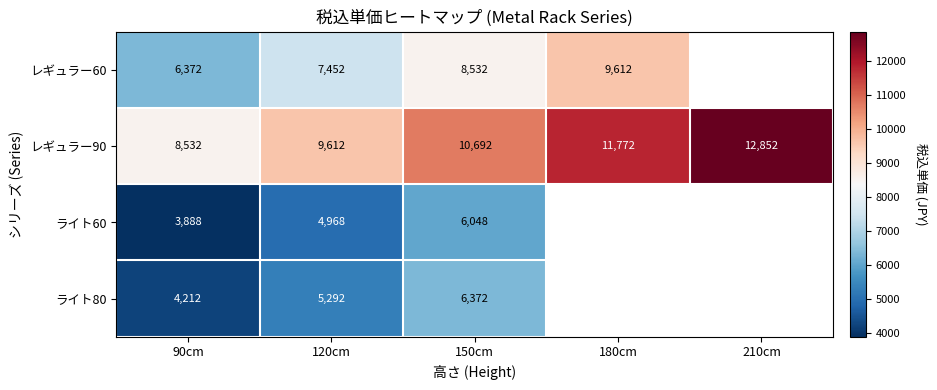

At which category does the chart reach its minimum across all series?

90cm